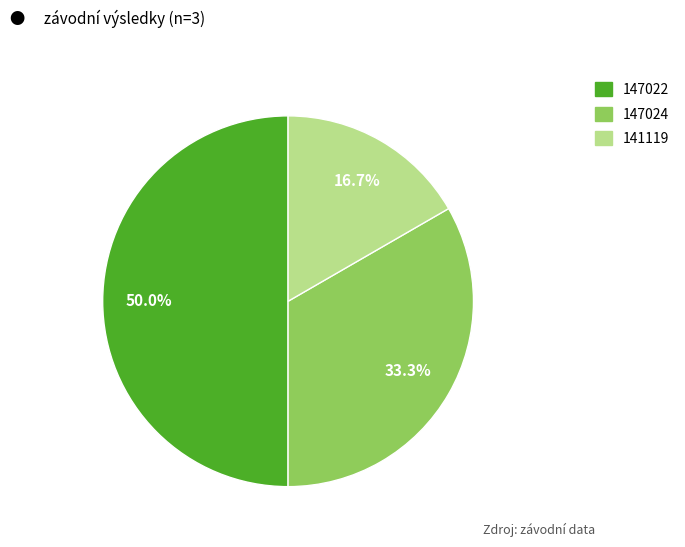

Is it true that 147024 is 33% of the pie?

True